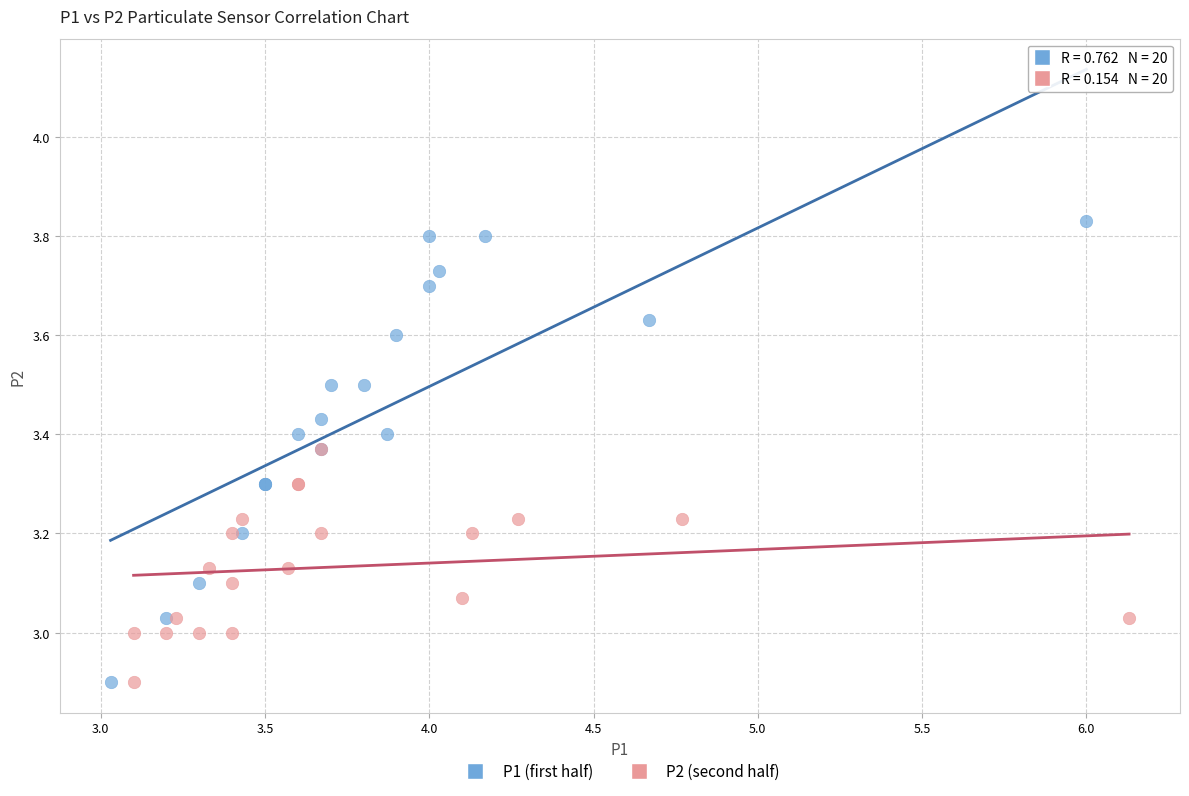

Which series reaches the maximum Y coordinate?

P1 (first half)